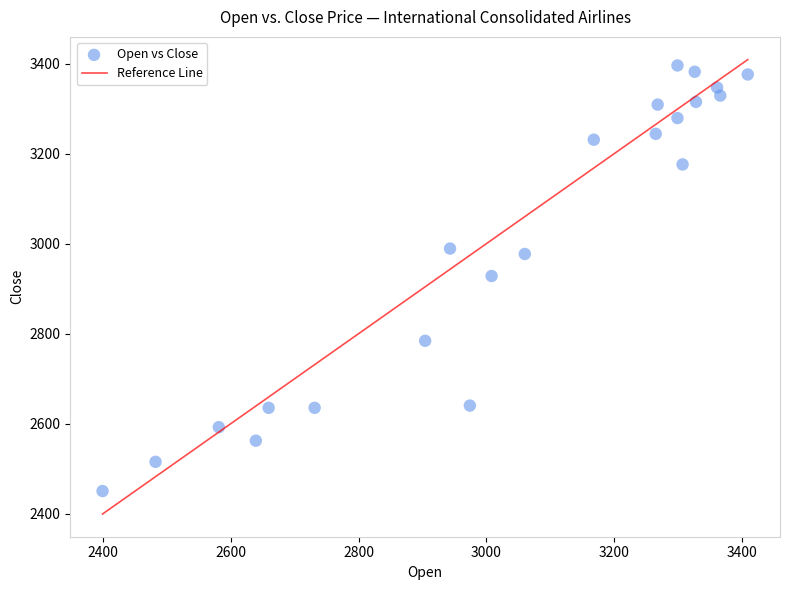

What is the range of Y values (max minus min)?

946